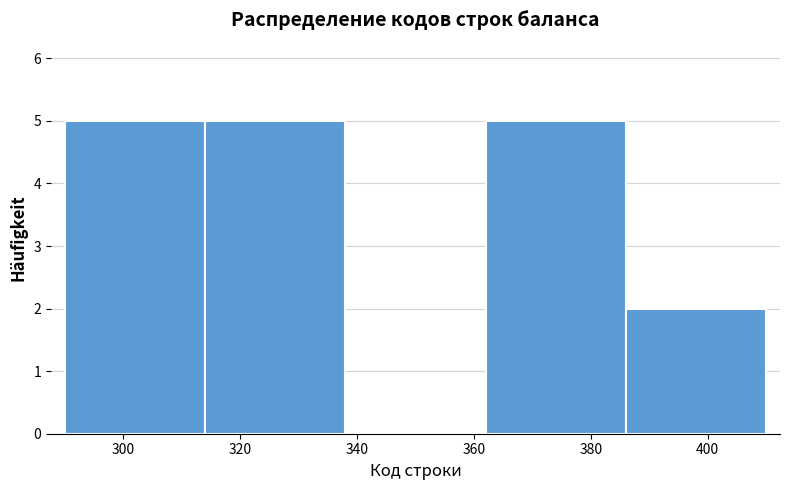

Reading left to right, list every bar in this chart as the range it spans on the x-axis followed by its height. The values are not printed on the chart, so give them approximately, as read against the axis.

290 to 314: 5
314 to 338: 5
338 to 362: 0
362 to 386: 5
386 to 410: 2